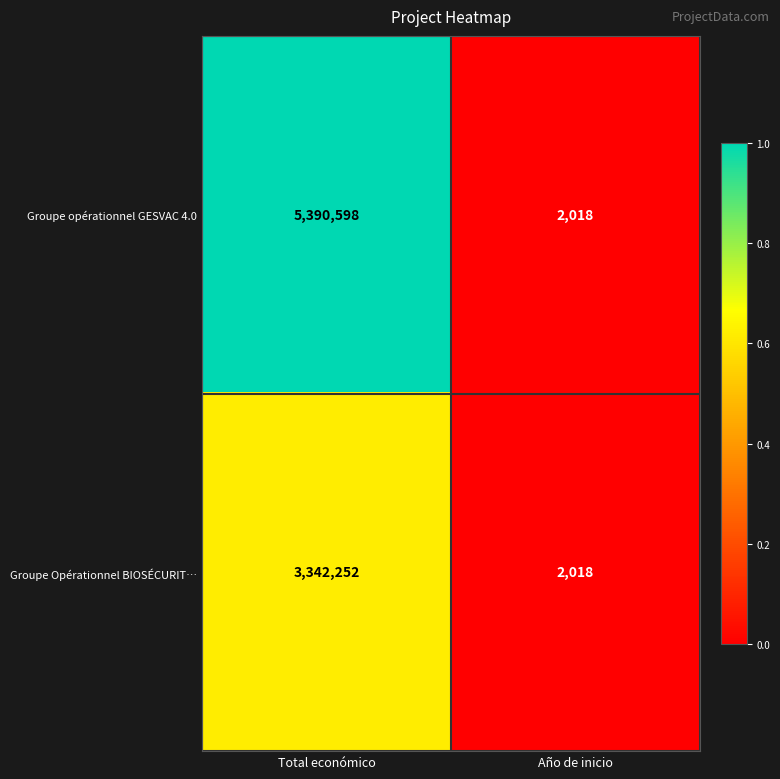

Reading left to right, what are all the values shown in this chart?

Groupe opérationnel GESVAC 4.0: 5390598	2018
Groupe Opérationnel BIOSÉCURIT…: 3342252	2018